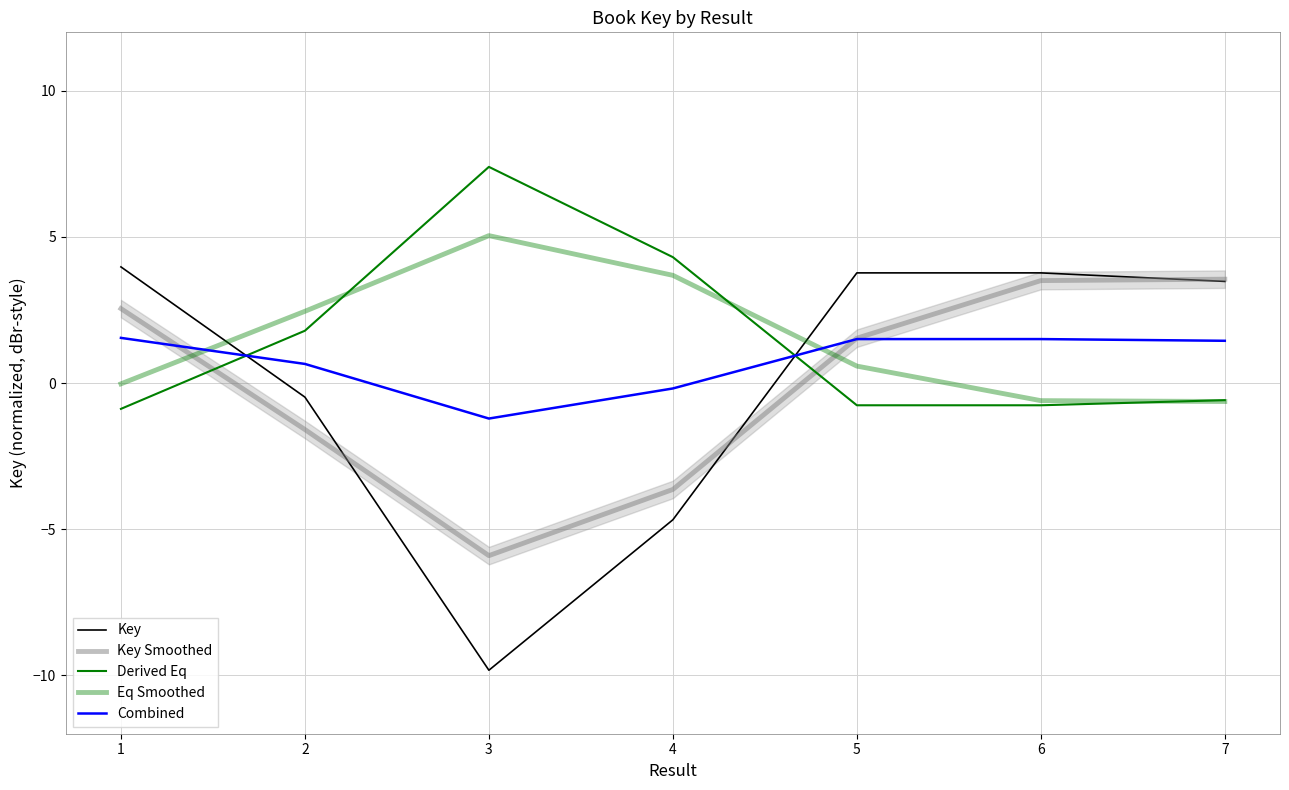

Which category has the lowest value in the Key series?

3